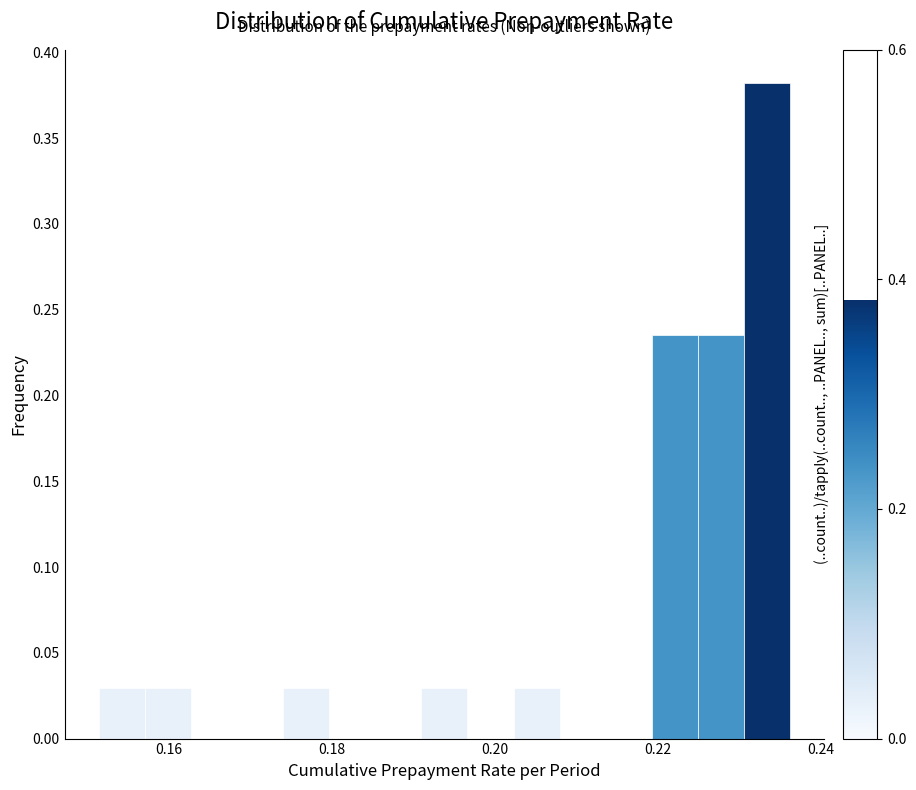

Around what value on the x-axis is the tallest bar? Give the approximate position of its centre, as read against the axis.

0.234